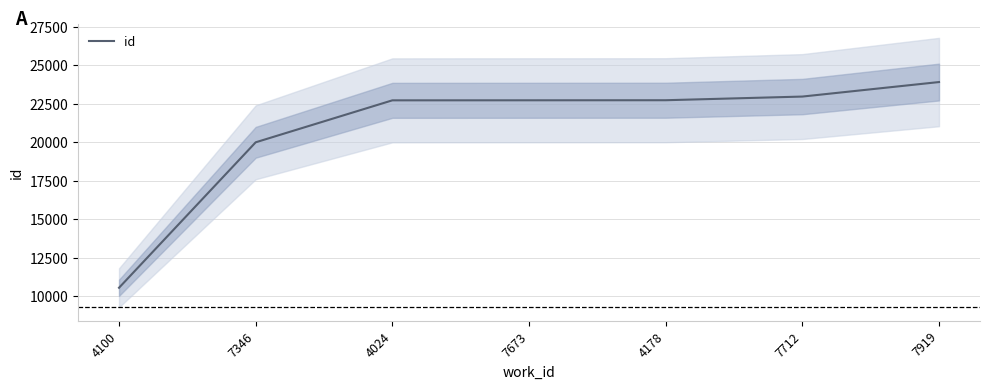

Approximately how many times larger is the value at 7673 compared to 4178?

1.0